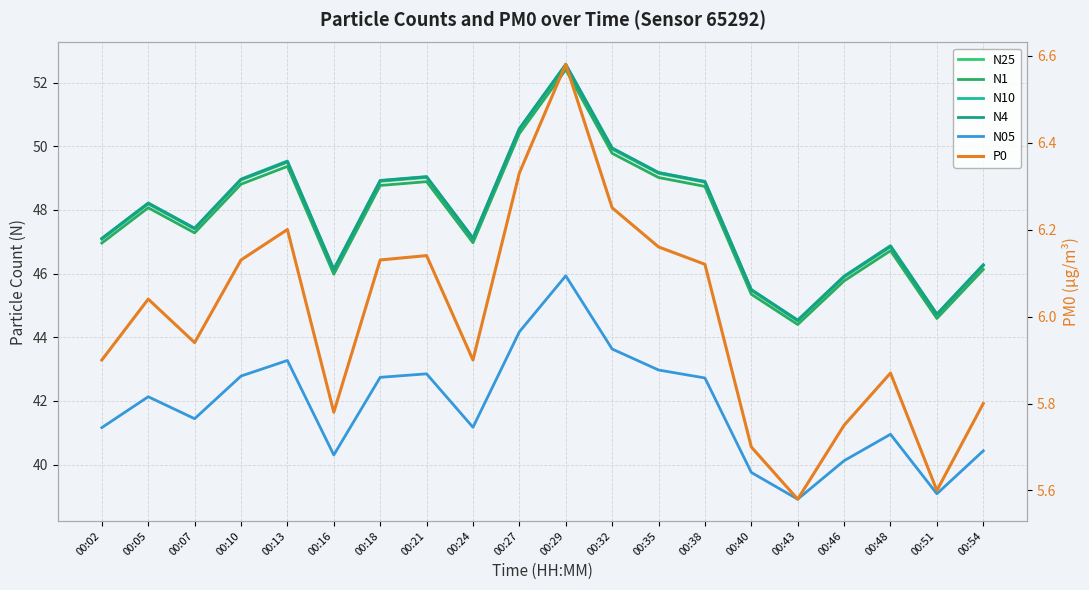

What is the sum of the N1 values at 00:10 and 00:29?

101.2